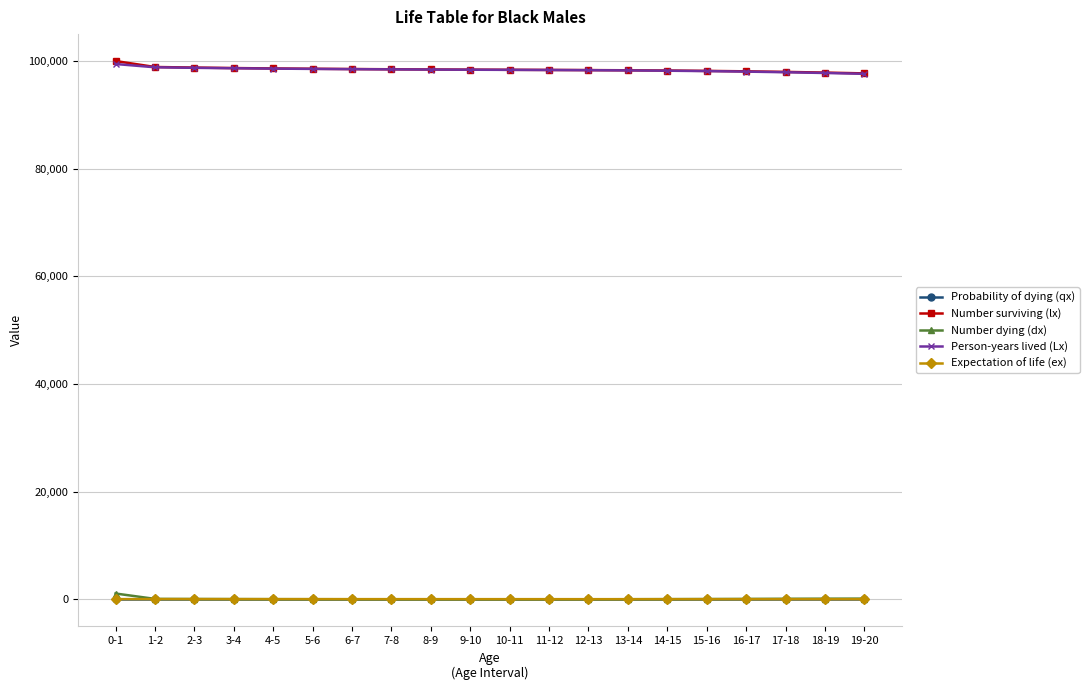

At how many categories does at least one series exceed 81787?

20